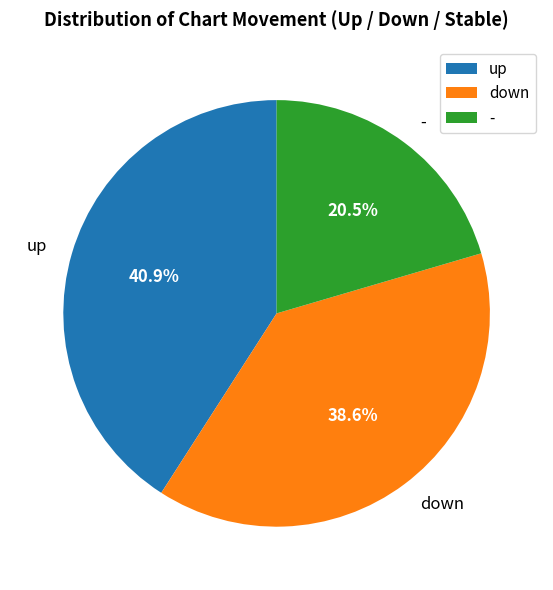

Does - represent more than half of the total?

No